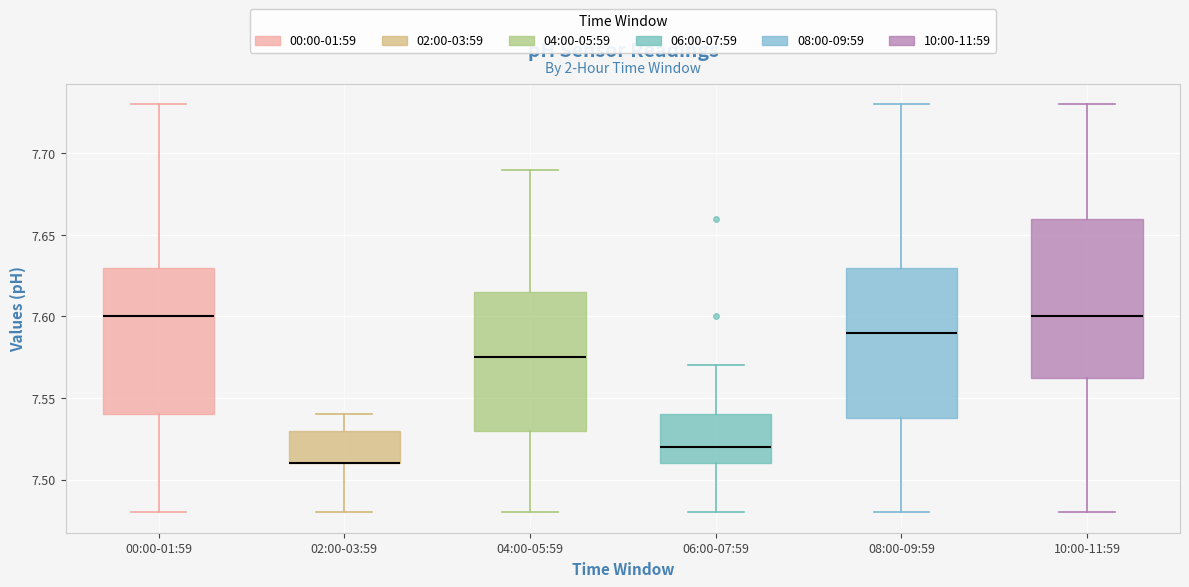

Reading left to right, read every box against the y-axis: the position of its median line, the range the box covers, and the ends of its whiskers. The values are not printed on the chart, so give them approximately, as read against the axis.

00:00-01:59: median 7.600, box 7.540 to 7.630, whiskers 7.480 to 7.730
02:00-03:59: median 7.510 (drawn on the box's lower edge), box 7.510 to 7.530, whiskers 7.480 to 7.540
04:00-05:59: median 7.575, box 7.530 to 7.615, whiskers 7.480 to 7.690
06:00-07:59: median 7.520, box 7.510 to 7.540, whiskers 7.480 to 7.570
08:00-09:59: median 7.590, box 7.540 to 7.630, whiskers 7.480 to 7.730
10:00-11:59: median 7.600, box 7.565 to 7.660, whiskers 7.480 to 7.730